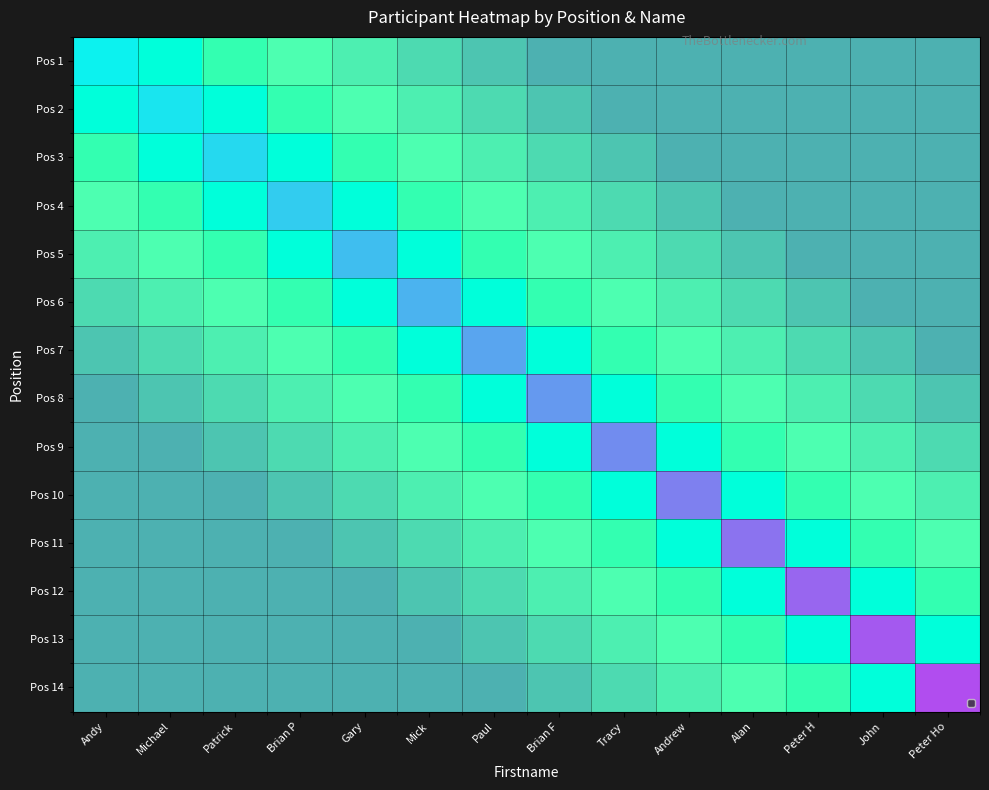

How many values in Pos 9 are above zero?

1